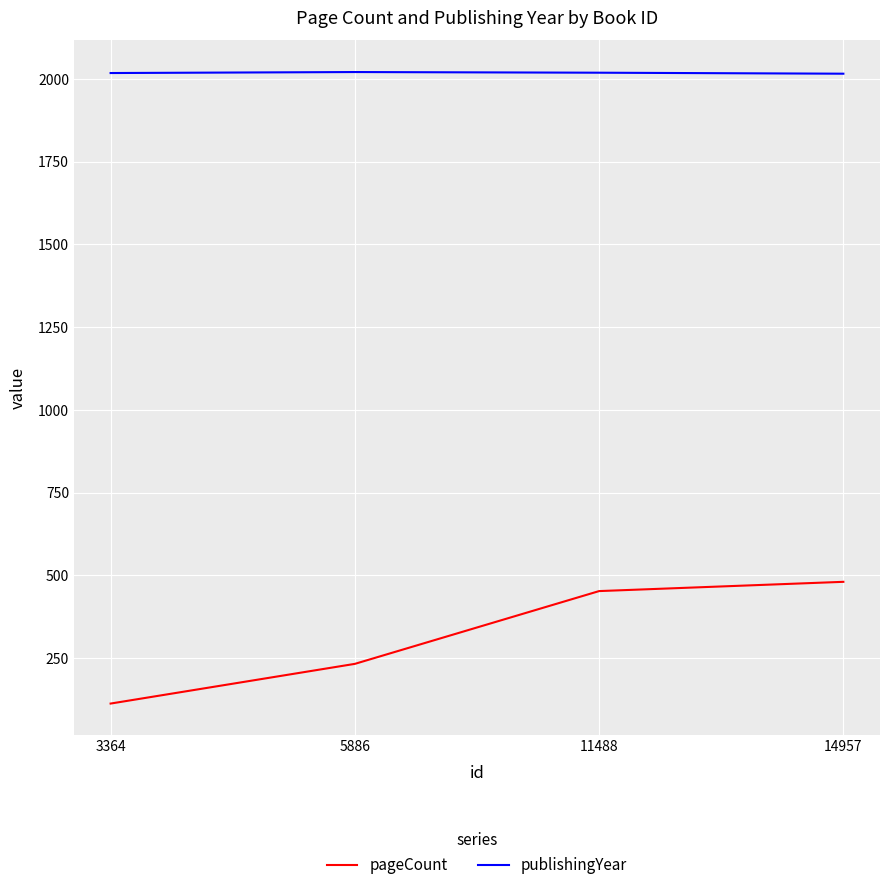

True or false: publishingYear has more than 1 interior local peaks.

False